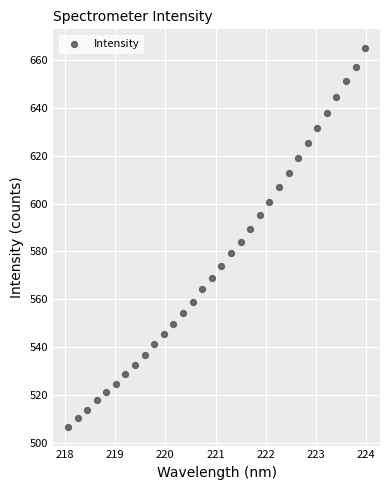

What is the range of Y values (max minus min)?

157.8